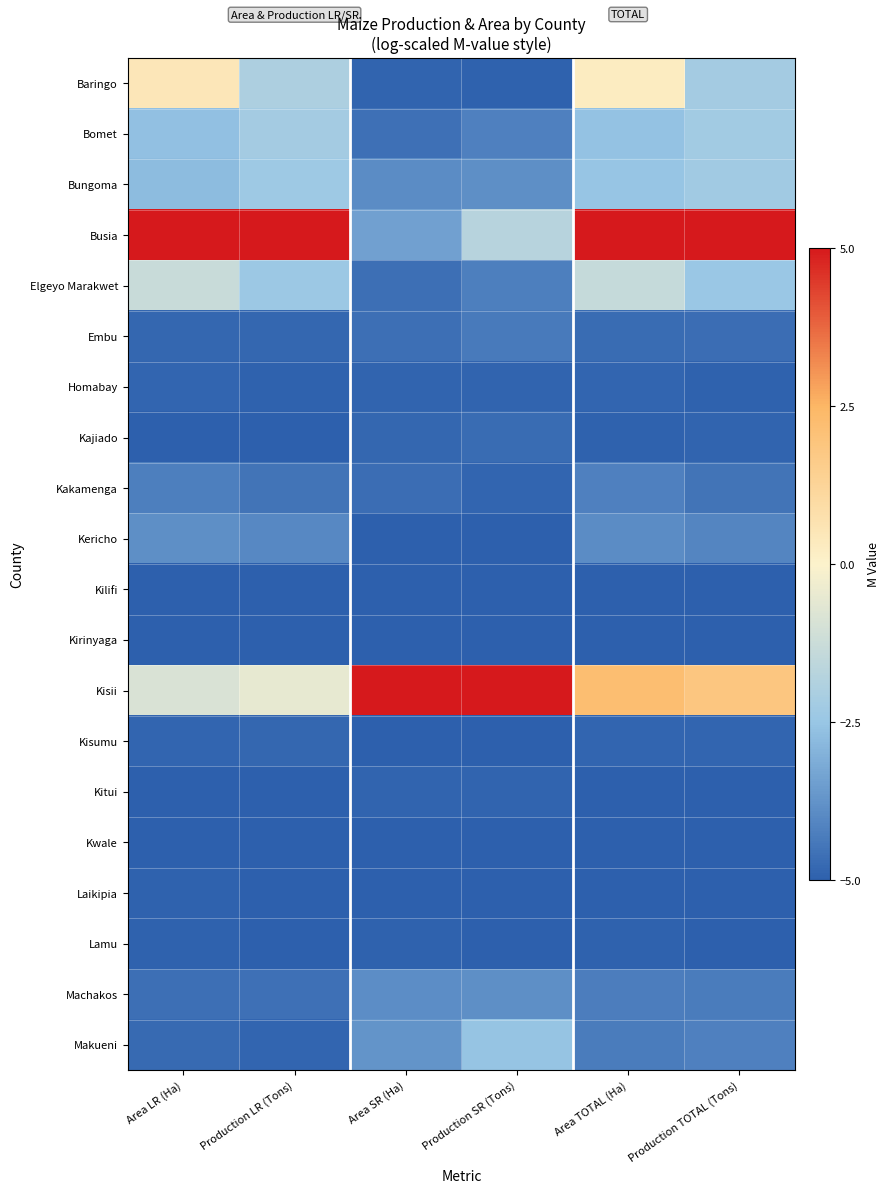

Reading left to right, transcribe all the data shown in this chart.

Baringo: Area LR (Ha)=0.5	Production LR (Tons)=-2.0	Area SR (Ha)=-4.9	Production SR (Tons)=-4.9	Area TOTAL (Ha)=0.2	Production TOTAL (Tons)=-2.2
Bomet: Area LR (Ha)=-2.6	Production LR (Tons)=-2.2	Area SR (Ha)=-4.6	Production SR (Tons)=-4.2	Area TOTAL (Ha)=-2.6	Production TOTAL (Tons)=-2.2
Bungoma: Area LR (Ha)=-2.8	Production LR (Tons)=-2.3	Area SR (Ha)=-3.9	Production SR (Tons)=-3.8	Area TOTAL (Ha)=-2.5	Production TOTAL (Tons)=-2.3
Busia: Area LR (Ha)=5.0	Production LR (Tons)=5.0	Area SR (Ha)=-3.4	Production SR (Tons)=-1.7	Area TOTAL (Ha)=5.0	Production TOTAL (Tons)=5.0
Elgeyo Marakwet: Area LR (Ha)=-1.3	Production LR (Tons)=-2.4	Area SR (Ha)=-4.6	Production SR (Tons)=-4.2	Area TOTAL (Ha)=-1.4	Production TOTAL (Tons)=-2.4
Embu: Area LR (Ha)=-4.8	Production LR (Tons)=-4.8	Area SR (Ha)=-4.6	Production SR (Tons)=-4.4	Area TOTAL (Ha)=-4.7	Production TOTAL (Tons)=-4.7
Homabay: Area LR (Ha)=-4.9	Production LR (Tons)=-5.0	Area SR (Ha)=-4.9	Production SR (Tons)=-4.9	Area TOTAL (Ha)=-4.8	Production TOTAL (Tons)=-4.9
Kajiado: Area LR (Ha)=-5.0	Production LR (Tons)=-5.0	Area SR (Ha)=-4.8	Production SR (Tons)=-4.7	Area TOTAL (Ha)=-4.9	Production TOTAL (Tons)=-4.9
Kakamenga: Area LR (Ha)=-4.3	Production LR (Tons)=-4.5	Area SR (Ha)=-4.7	Production SR (Tons)=-4.8	Area TOTAL (Ha)=-4.2	Production TOTAL (Tons)=-4.5
Kericho: Area LR (Ha)=-3.9	Production LR (Tons)=-4.0	Area SR (Ha)=-5.0	Production SR (Tons)=-5.0	Area TOTAL (Ha)=-3.9	Production TOTAL (Tons)=-4.1
Kilifi: Area LR (Ha)=-5.0	Production LR (Tons)=-5.0	Area SR (Ha)=-5.0	Production SR (Tons)=-5.0	Area TOTAL (Ha)=-5.0	Production TOTAL (Tons)=-5.0
Kirinyaga: Area LR (Ha)=-5.0	Production LR (Tons)=-5.0	Area SR (Ha)=-5.0	Production SR (Tons)=-5.0	Area TOTAL (Ha)=-5.0	Production TOTAL (Tons)=-5.0
Kisii: Area LR (Ha)=-0.9	Production LR (Tons)=-0.5	Area SR (Ha)=5.0	Production SR (Tons)=5.0	Area TOTAL (Ha)=2.2	Production TOTAL (Tons)=1.9
Kisumu: Area LR (Ha)=-4.9	Production LR (Tons)=-4.8	Area SR (Ha)=-5.0	Production SR (Tons)=-5.0	Area TOTAL (Ha)=-4.9	Production TOTAL (Tons)=-4.9
Kitui: Area LR (Ha)=-5.0	Production LR (Tons)=-5.0	Area SR (Ha)=-4.9	Production SR (Tons)=-4.9	Area TOTAL (Ha)=-5.0	Production TOTAL (Tons)=-5.0
Kwale: Area LR (Ha)=-5.0	Production LR (Tons)=-5.0	Area SR (Ha)=-5.0	Production SR (Tons)=-5.0	Area TOTAL (Ha)=-5.0	Production TOTAL (Tons)=-5.0
Laikipia: Area LR (Ha)=-5.0	Production LR (Tons)=-5.0	Area SR (Ha)=-5.0	Production SR (Tons)=-5.0	Area TOTAL (Ha)=-5.0	Production TOTAL (Tons)=-5.0
Lamu: Area LR (Ha)=-5.0	Production LR (Tons)=-5.0	Area SR (Ha)=-5.0	Production SR (Tons)=-5.0	Area TOTAL (Ha)=-4.9	Production TOTAL (Tons)=-5.0
Machakos: Area LR (Ha)=-4.6	Production LR (Tons)=-4.6	Area SR (Ha)=-3.9	Production SR (Tons)=-3.8	Area TOTAL (Ha)=-4.3	Production TOTAL (Tons)=-4.3
Makueni: Area LR (Ha)=-4.7	Production LR (Tons)=-4.8	Area SR (Ha)=-3.7	Production SR (Tons)=-2.6	Area TOTAL (Ha)=-4.3	Production TOTAL (Tons)=-4.2